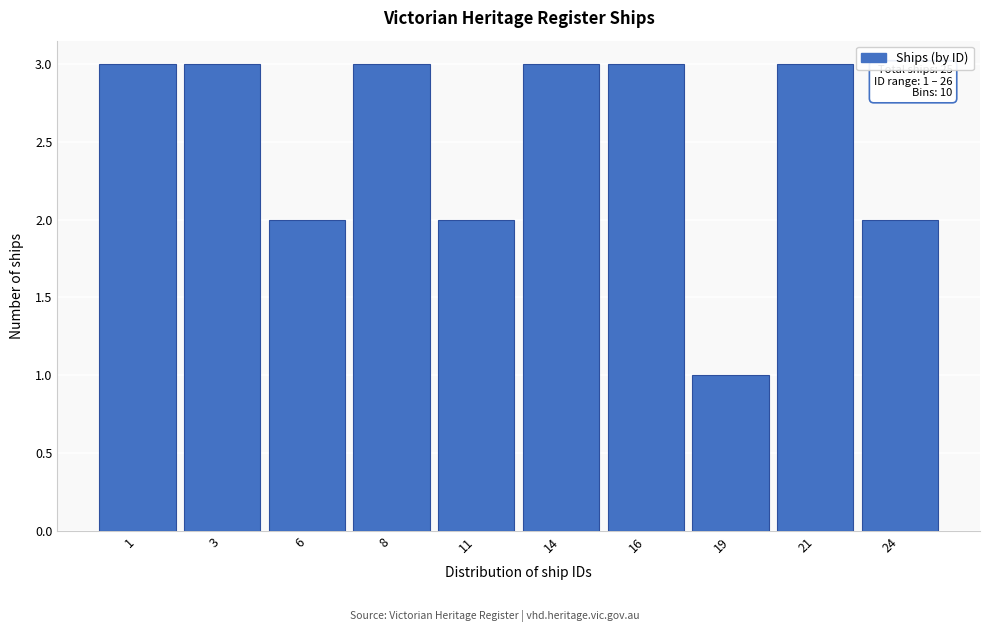

Reading left to right, list all the values displayed in this chart.

1=3	3=3	6=2	8=3	11=2	14=3	16=3	19=1	21=3	24=2